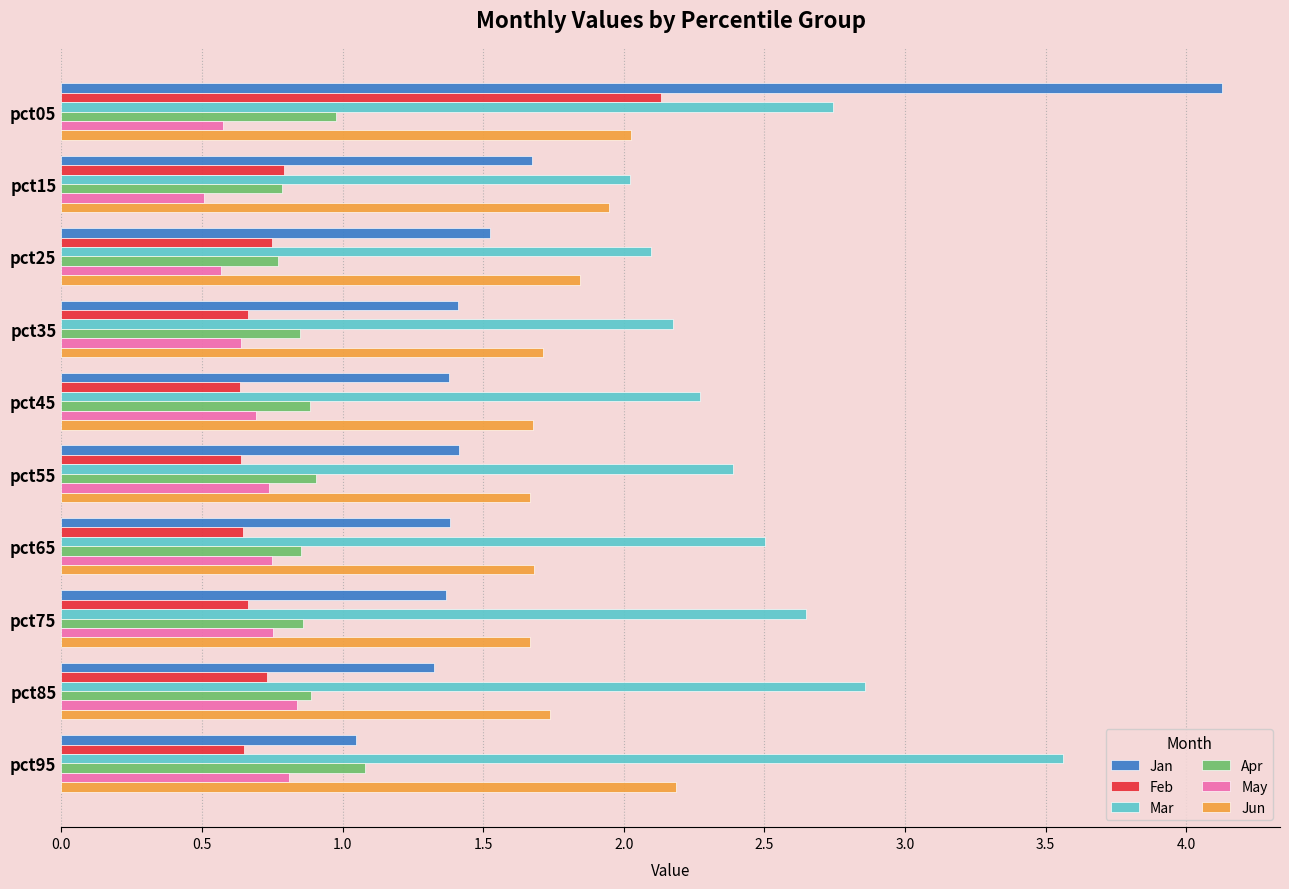

What is the sum of all May values?

6.9